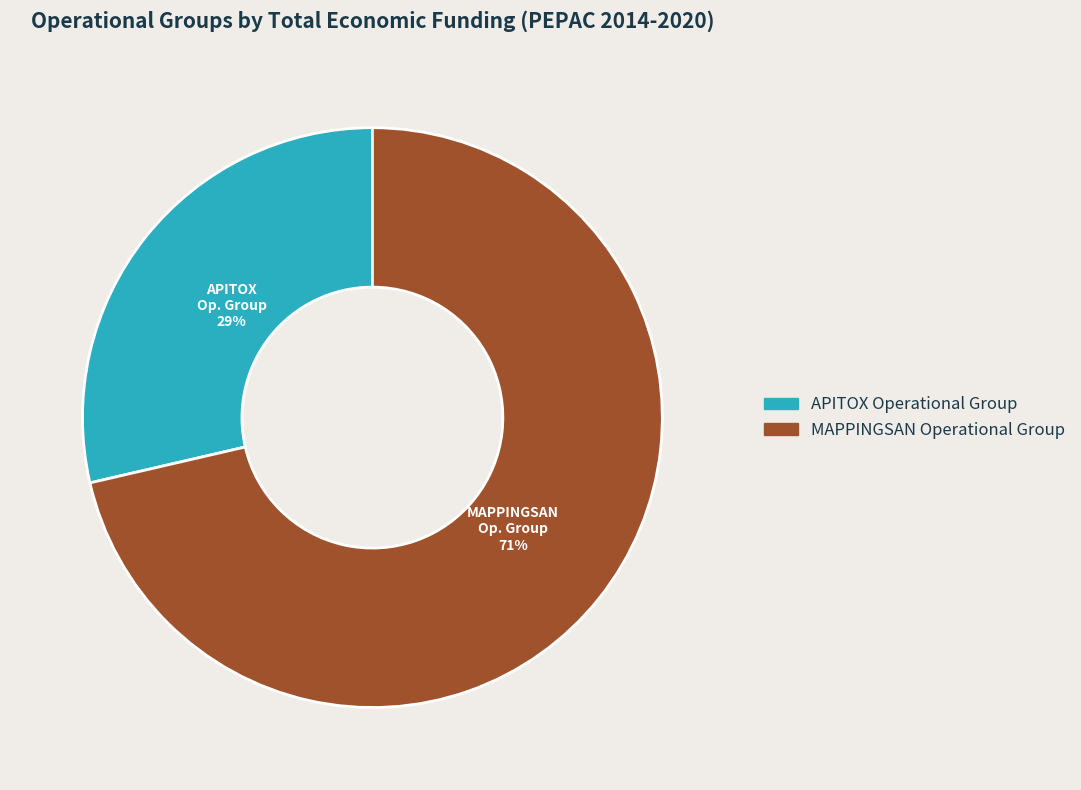

Rank the categories by value from highest to lowest.

MAPPINGSAN Operational Group, APITOX Operational Group